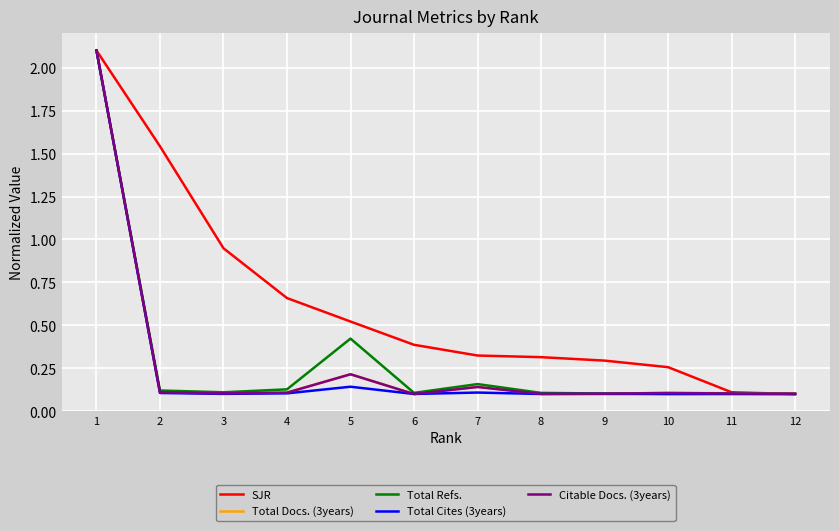

Is it true that Total Docs. (3years) equals 3.6 at 1?

False